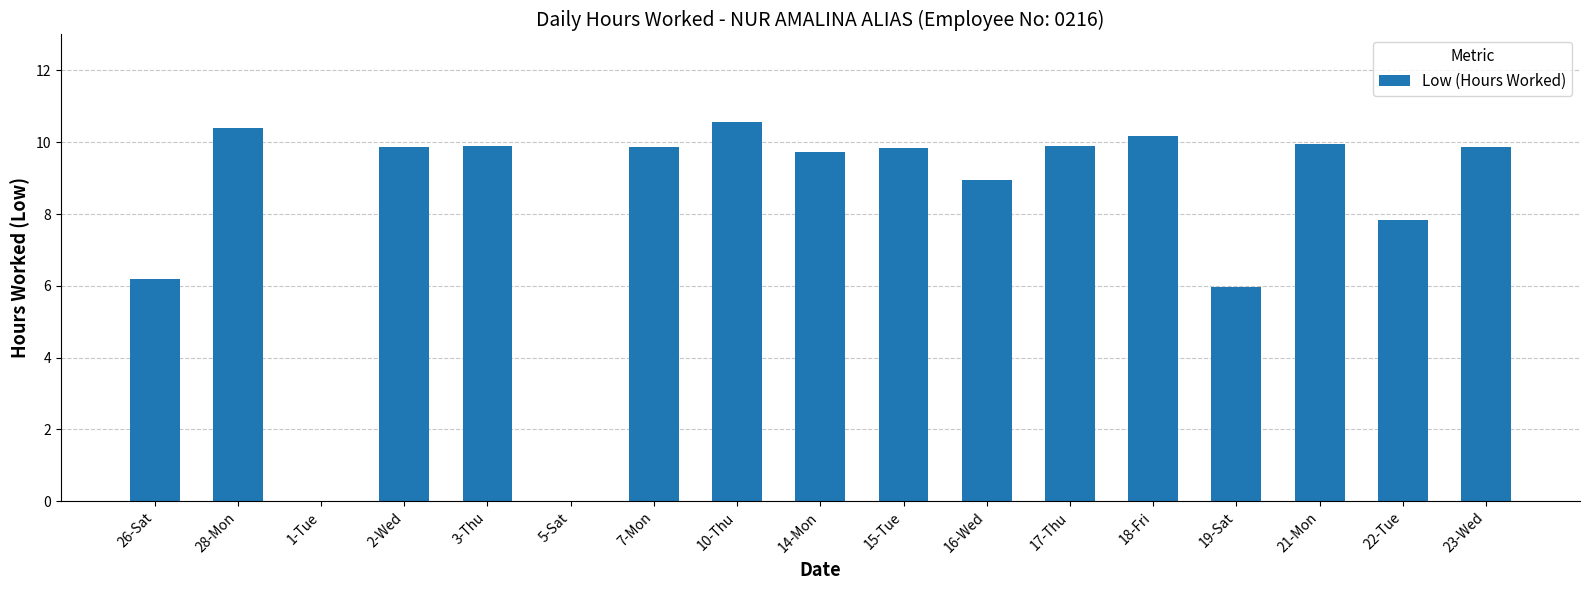

Where is the data nearest to the value 5?

19-Sat